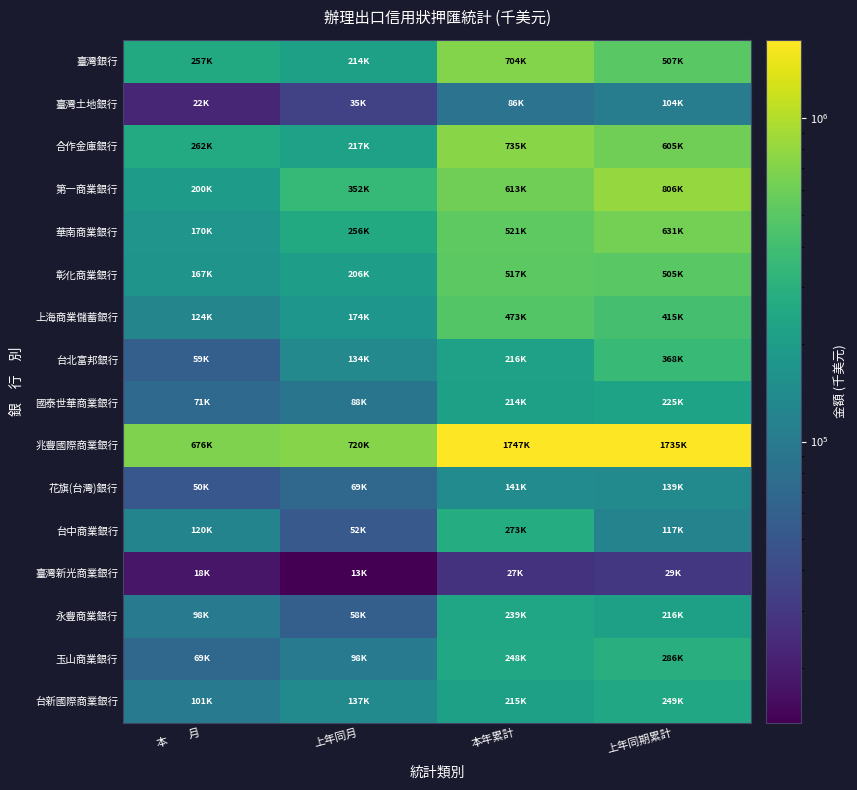

At which category is the sum across all series the highest?

本年累計